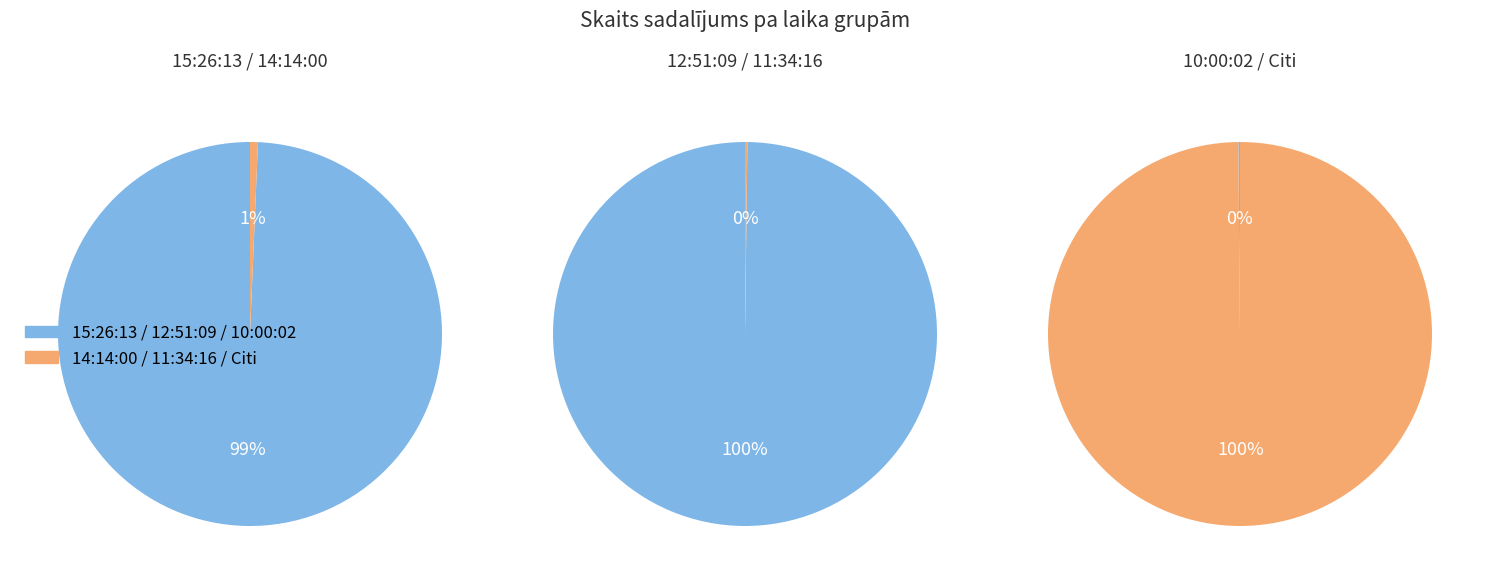

What is the largest slice in the pie chart?

12:51:09